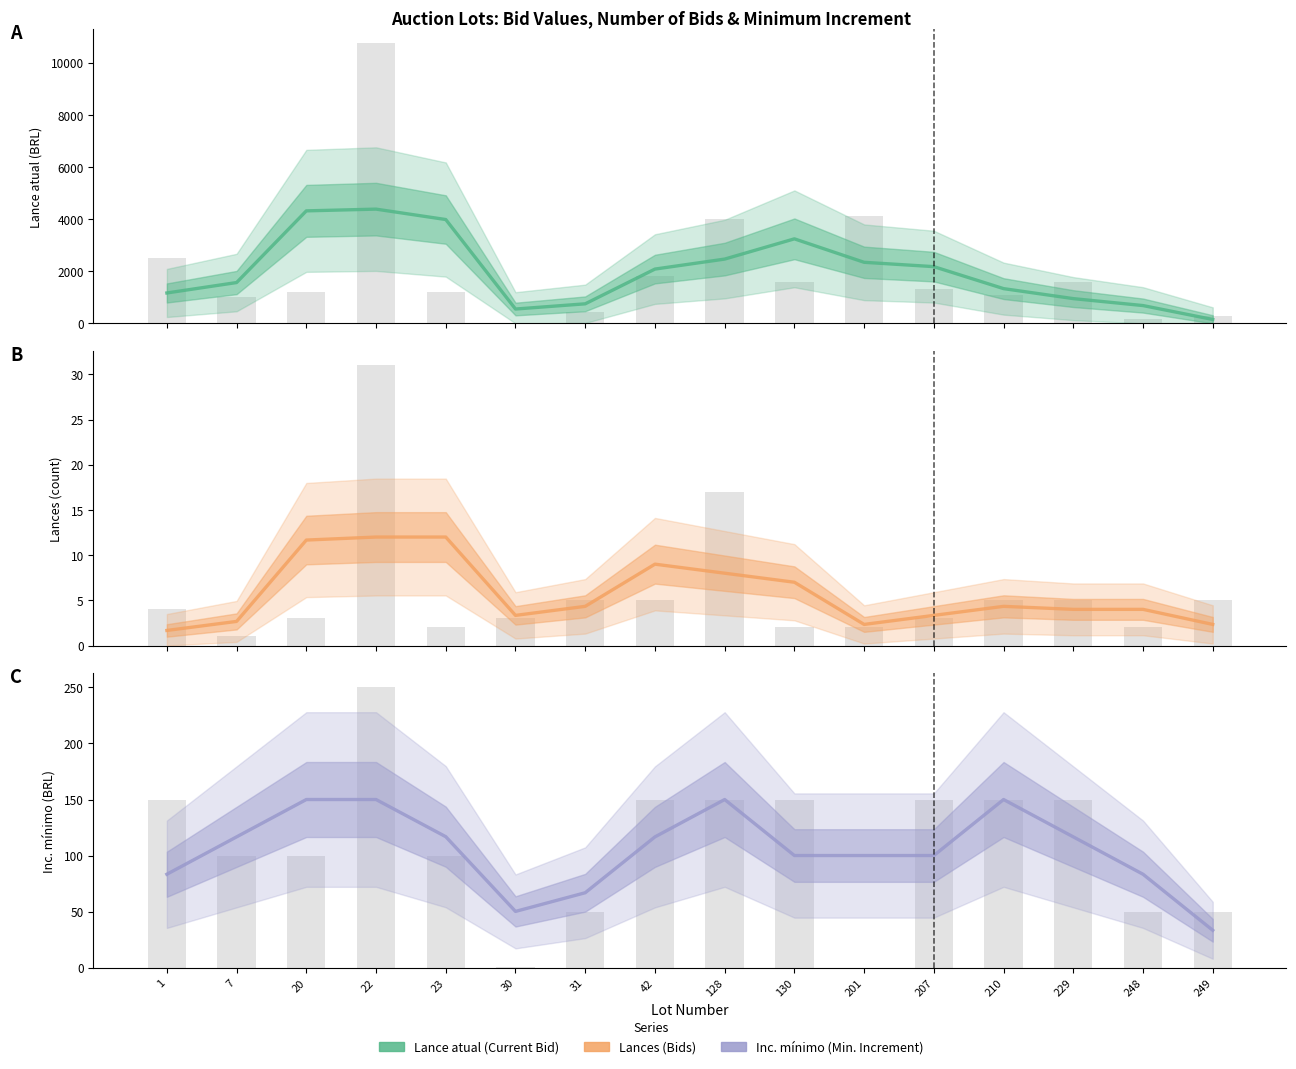

How many bars are there in total?

48